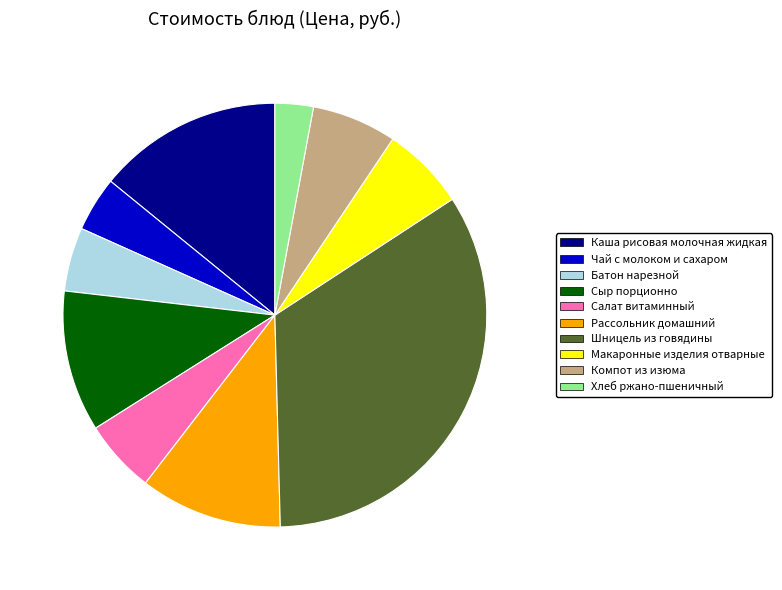

True or false: Салат витаминный accounts for 6% of the total.

True